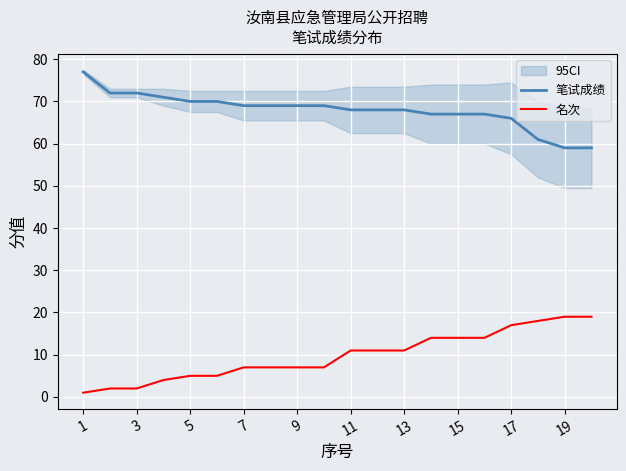

What are all the series names shown in the legend?

笔试成绩, 名次